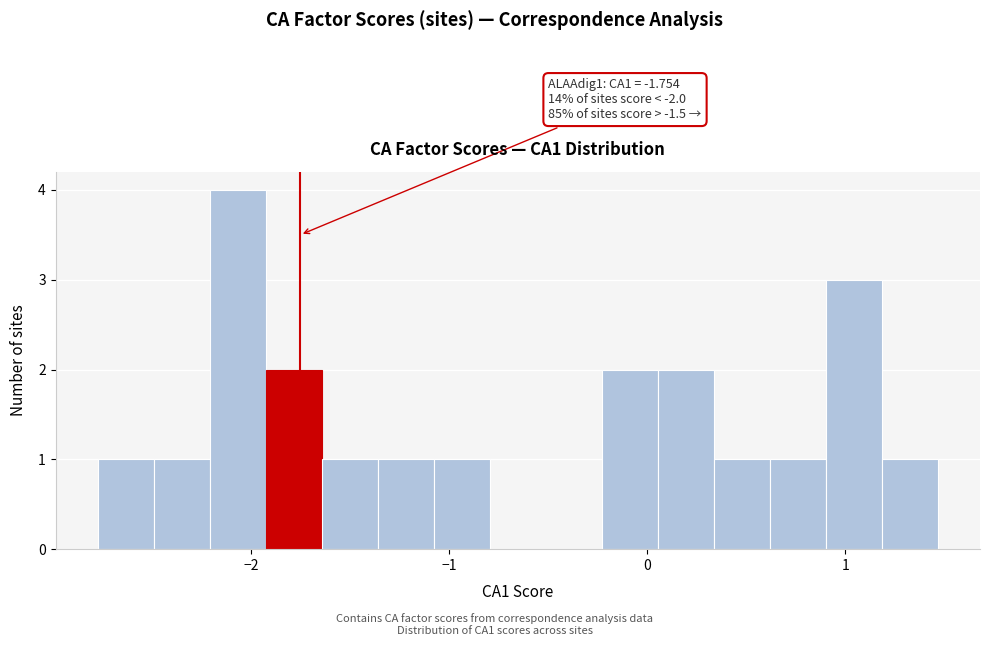

Around what value on the x-axis is the tallest bar? Give the approximate position of its centre, as read against the axis.

-2.1